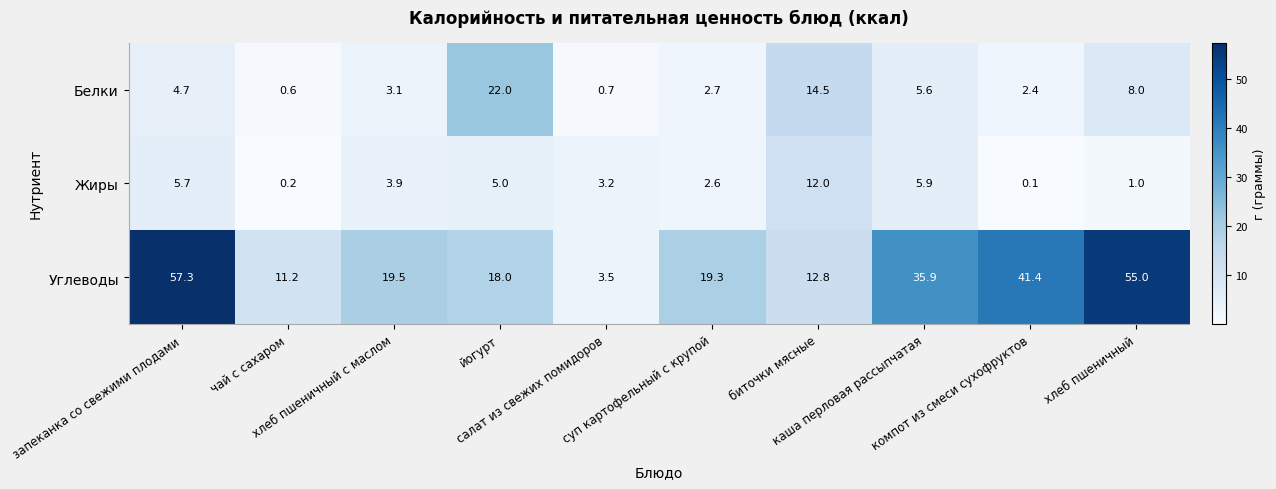

At how many categories does at least one series exceed 40?

3